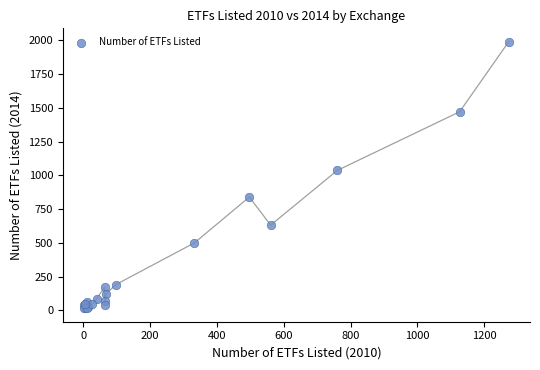

What Y value in the scatter plot is closest to 1002?

1036